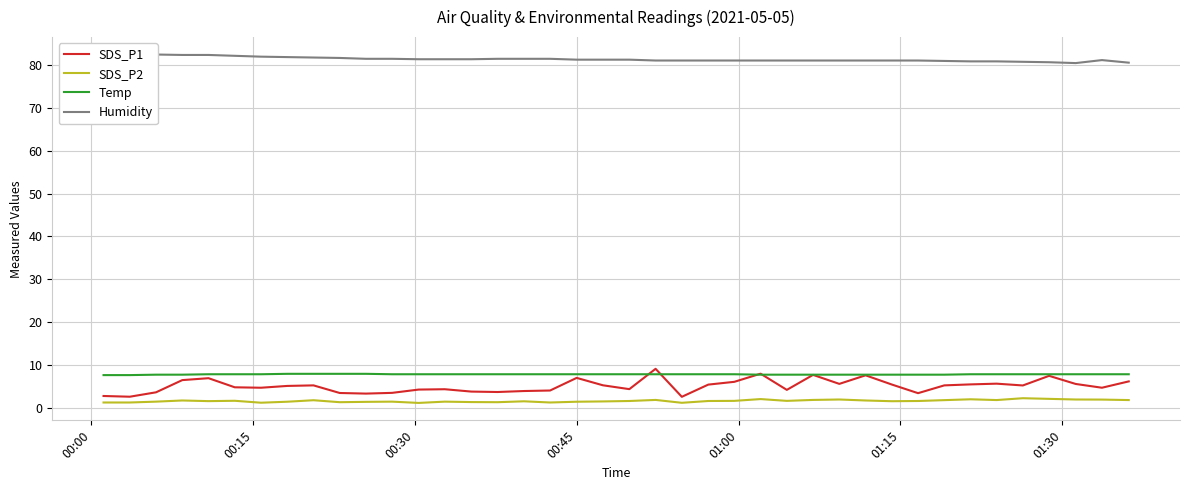

True or false: Temp and SDS_P2 intersect in this chart.

False